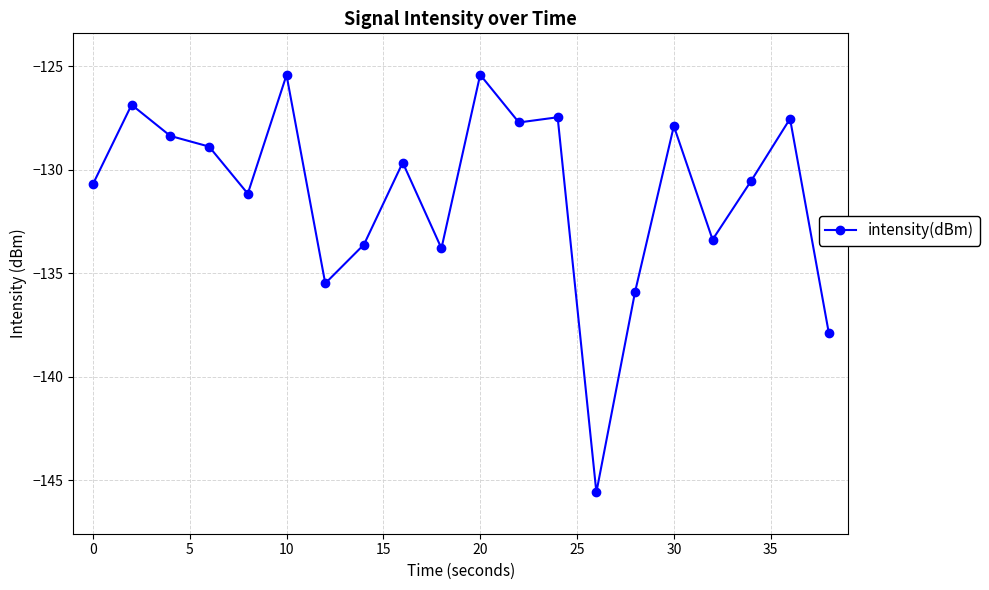

What is the value of the 2nd point from the left?

-126.9